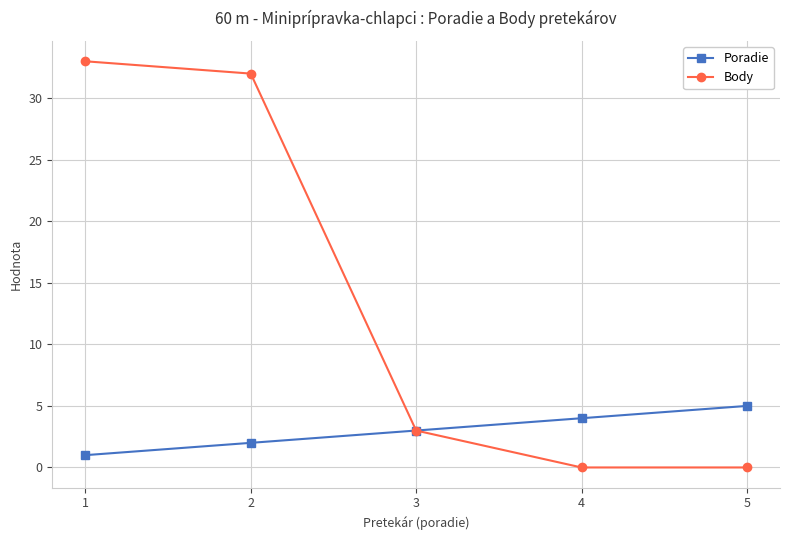

The Poradie series shows 2 at 4. True or false?

False